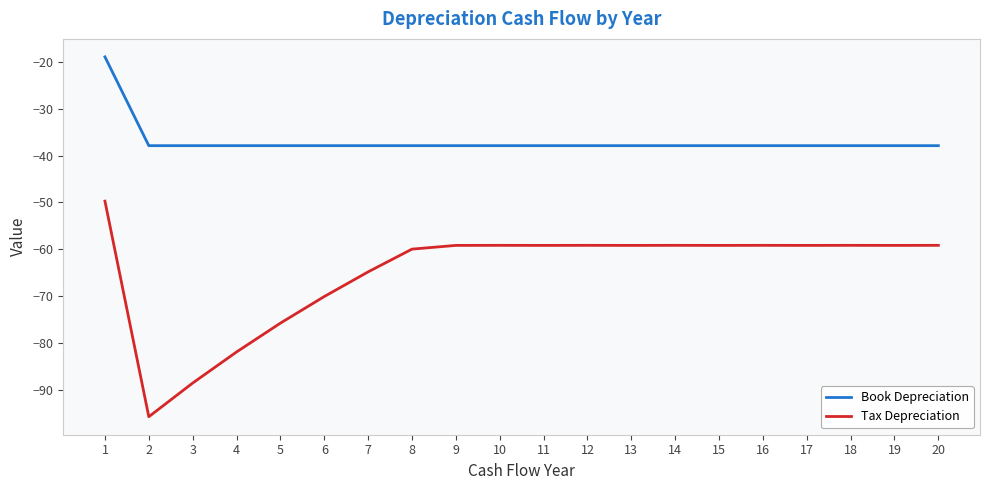

Reading right to left, transcribe all the data shown in this chart.

Book Depreciation: -37.9	-37.9	-37.9	-37.9	-37.9	-37.9	-37.9	-37.9	-37.9	-37.9	-37.9	-37.9	-37.9	-37.9	-37.9	-37.9	-37.9	-37.9	-37.9	-18.9
Tax Depreciation: -59.2	-59.2	-59.2	-59.2	-59.2	-59.2	-59.2	-59.2	-59.2	-59.2	-59.2	-59.2	-60.0	-64.8	-70.1	-75.8	-81.9	-88.6	-95.8	-49.7